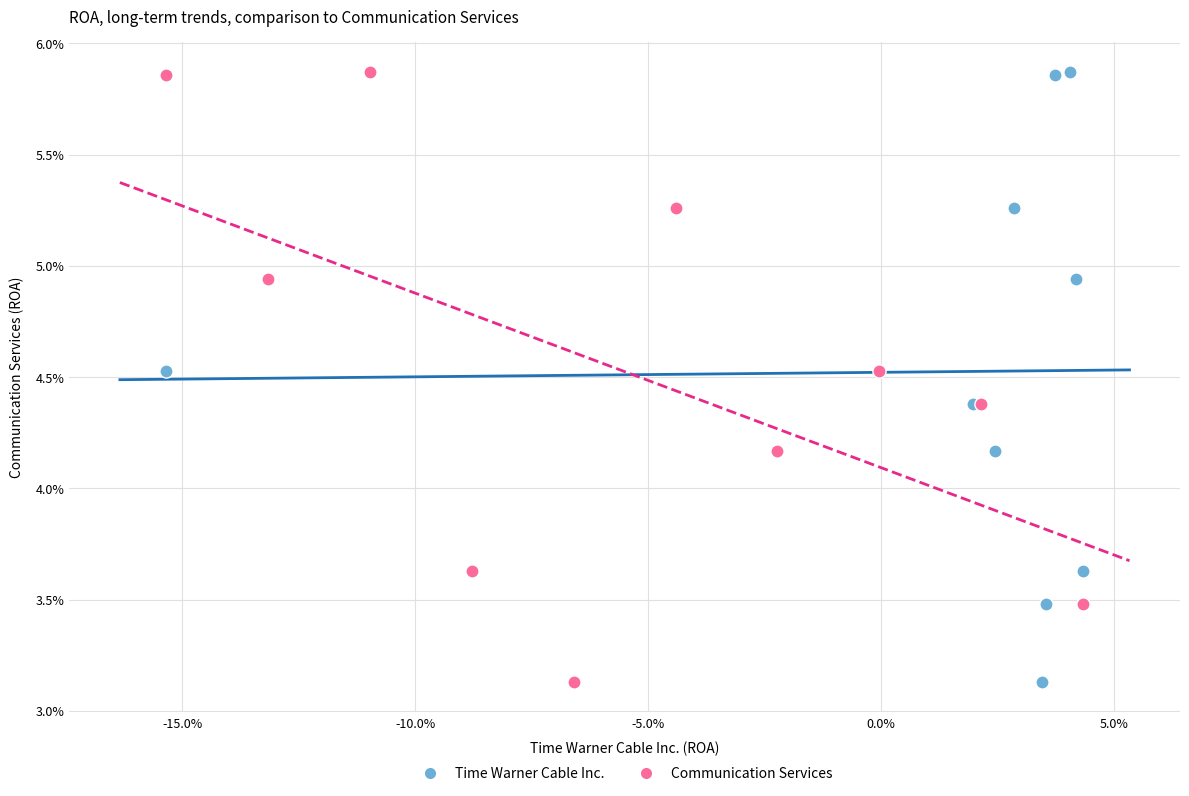

What are all the series names shown in the legend?

Time Warner Cable Inc., Communication Services